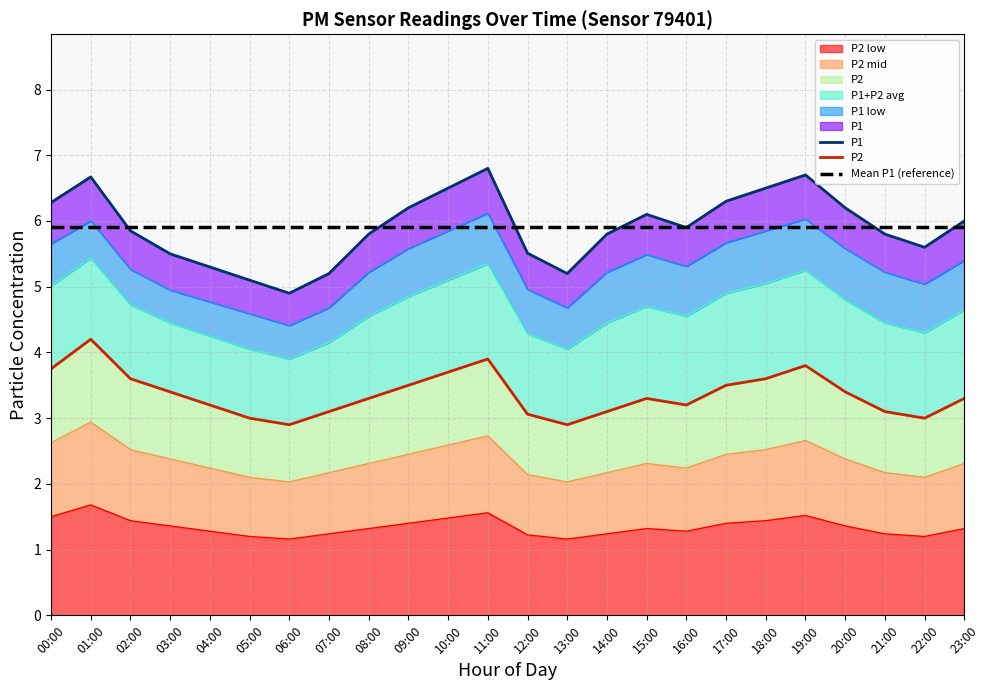

True or false: Mean P1 (reference) and P1 cross at least once.

True